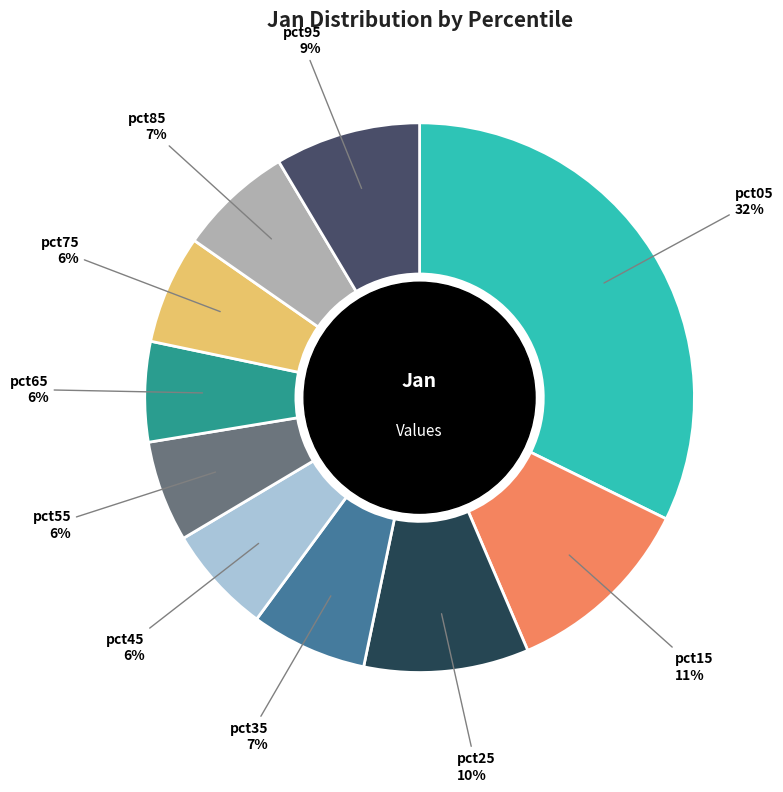

To the nearest percent, what is the difference between the largest and smallest slice percentages?

26%